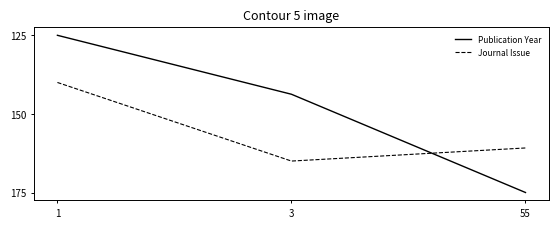

Is it true that Journal Issue equals 160.8 at 55?

True